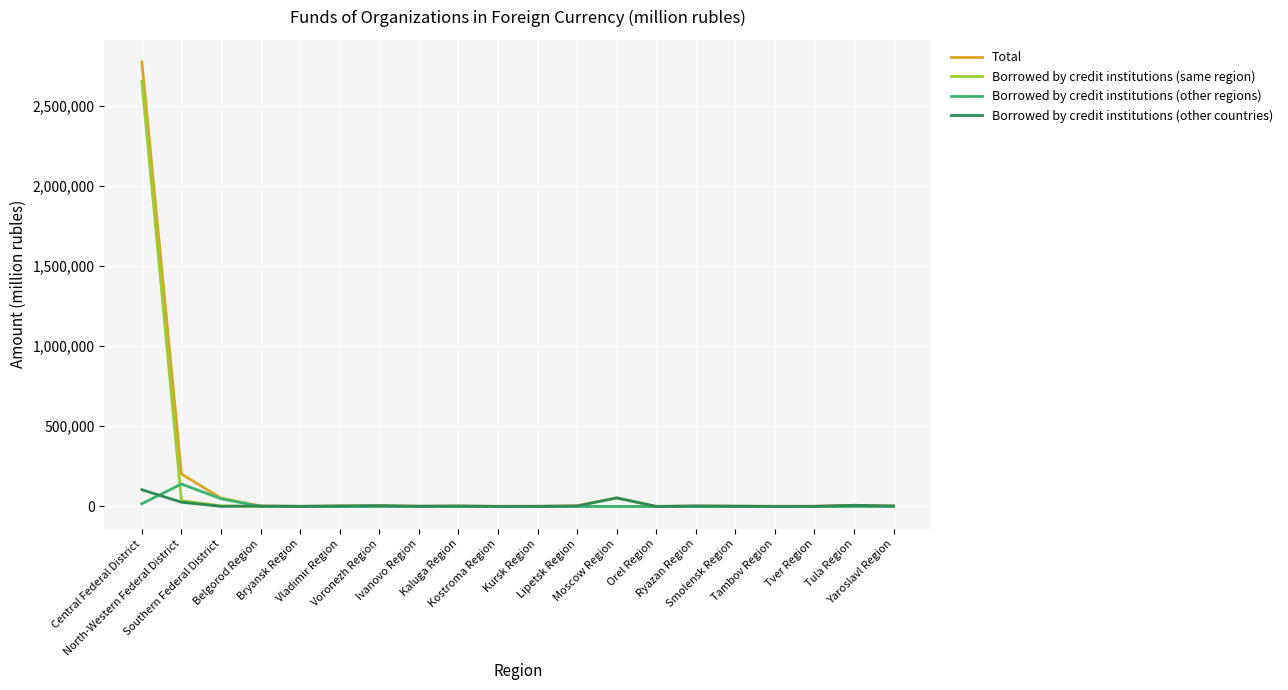

Which series has the widest spread of values?

Total